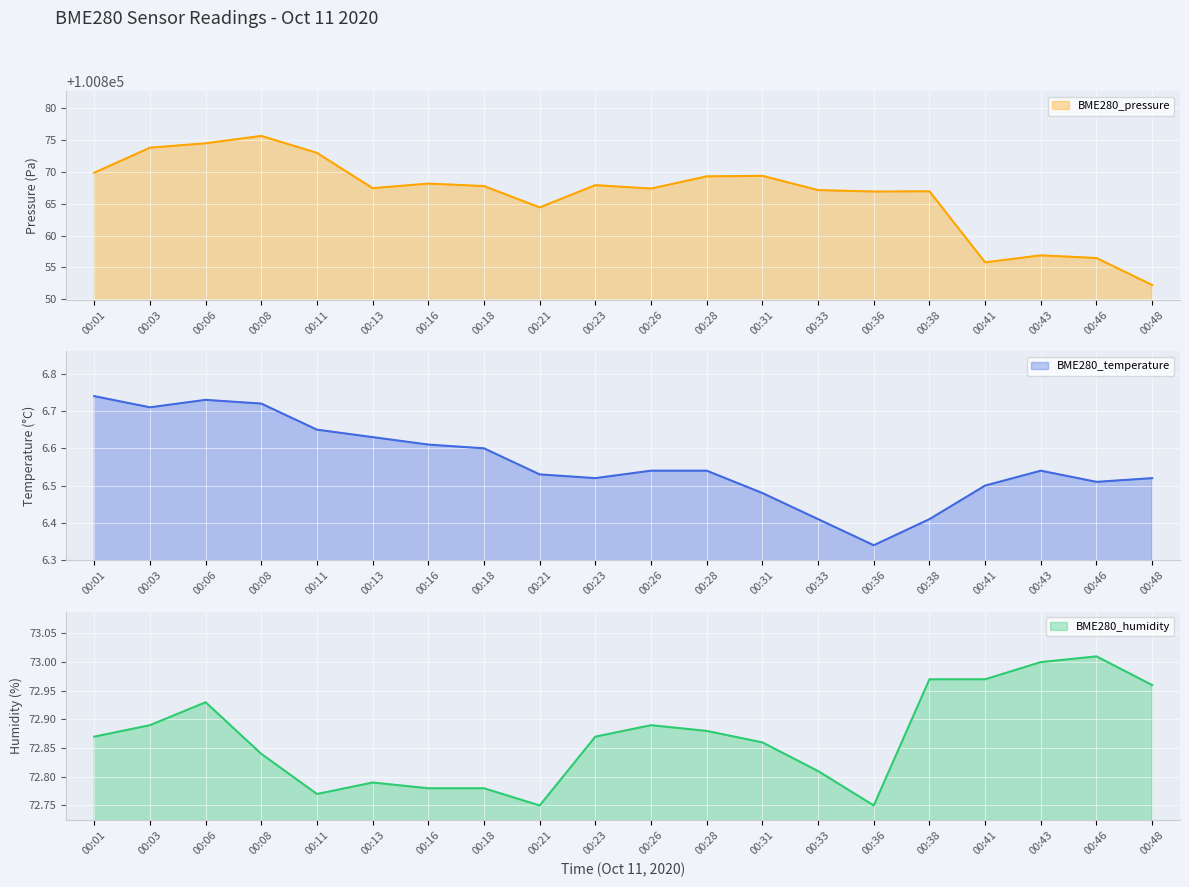

Where is the first local minimum for BME280_temperature_line?

00:03